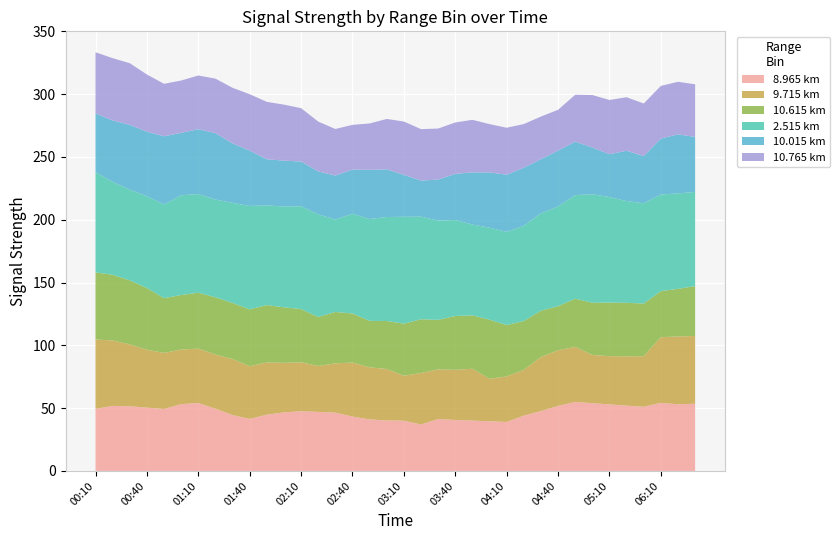

Is it true that 8.965 km equals 37.7 at 06:10?

False